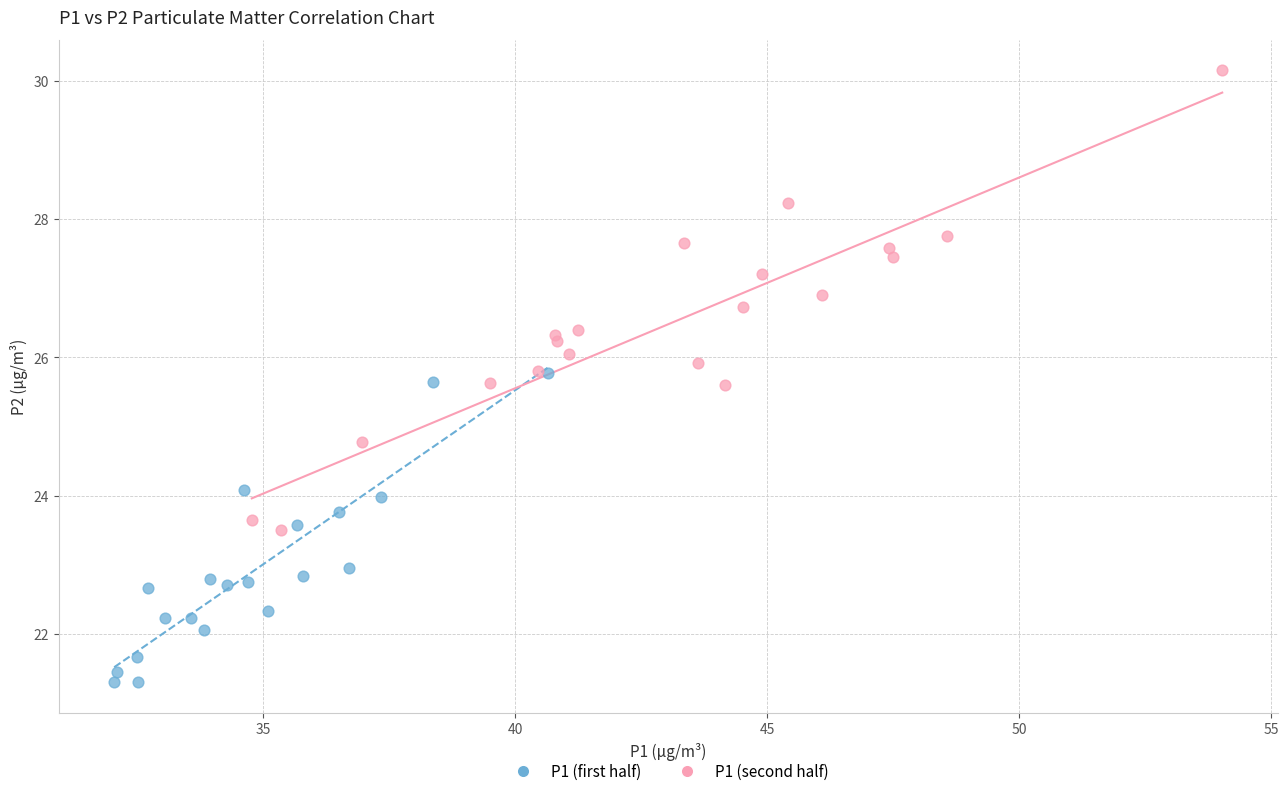

Which series reaches the minimum Y coordinate?

P1 (first half)